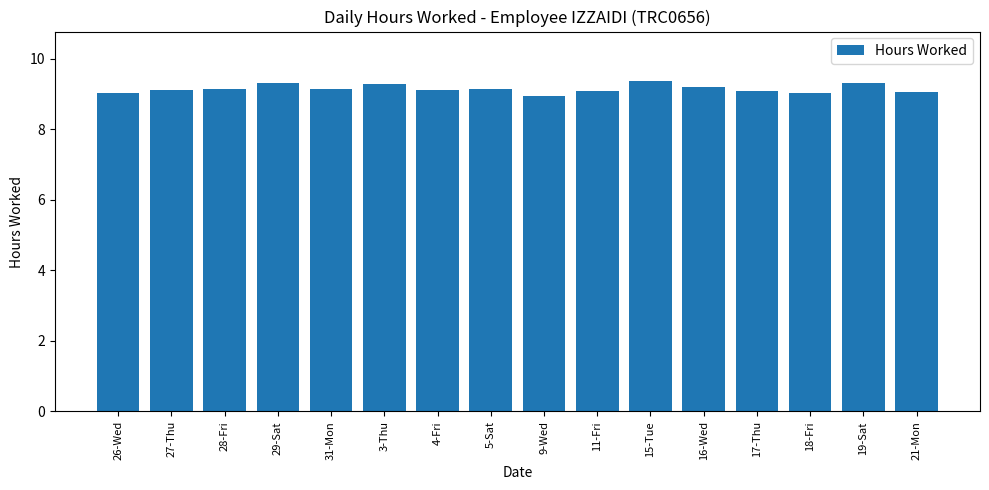

What is the average value?

9.2